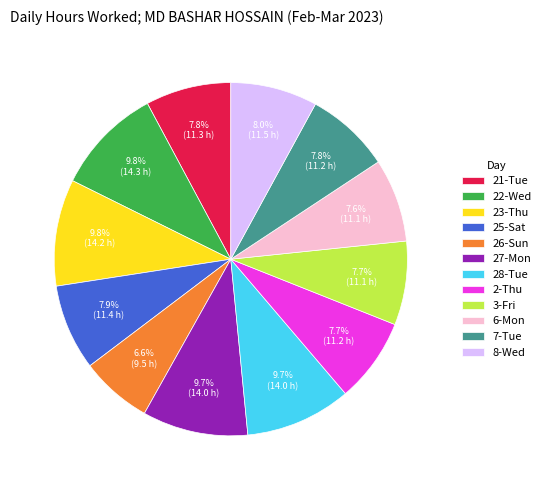

Is the sum of 23-Thu and 27-Mon greater than half?

No